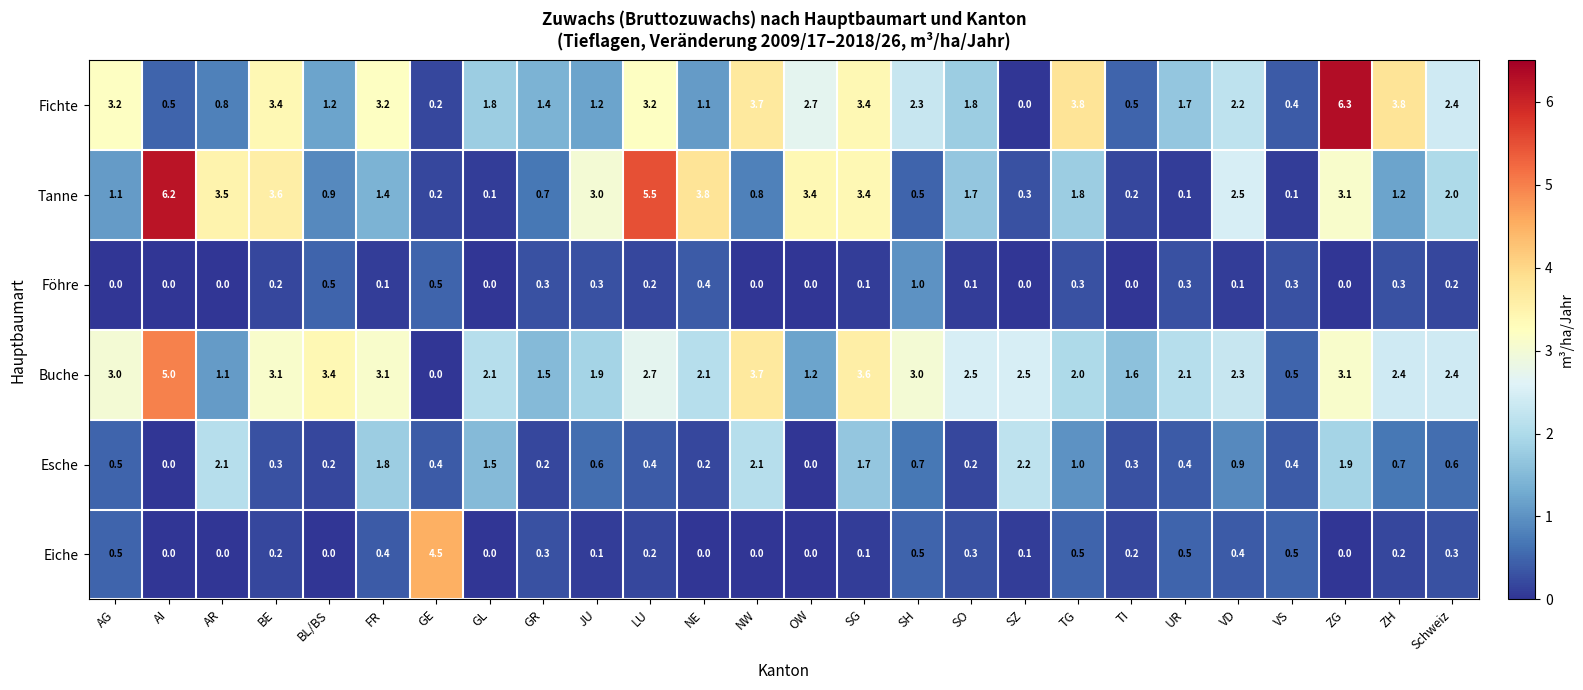

At which label does Tanne first exceed 1?

AG